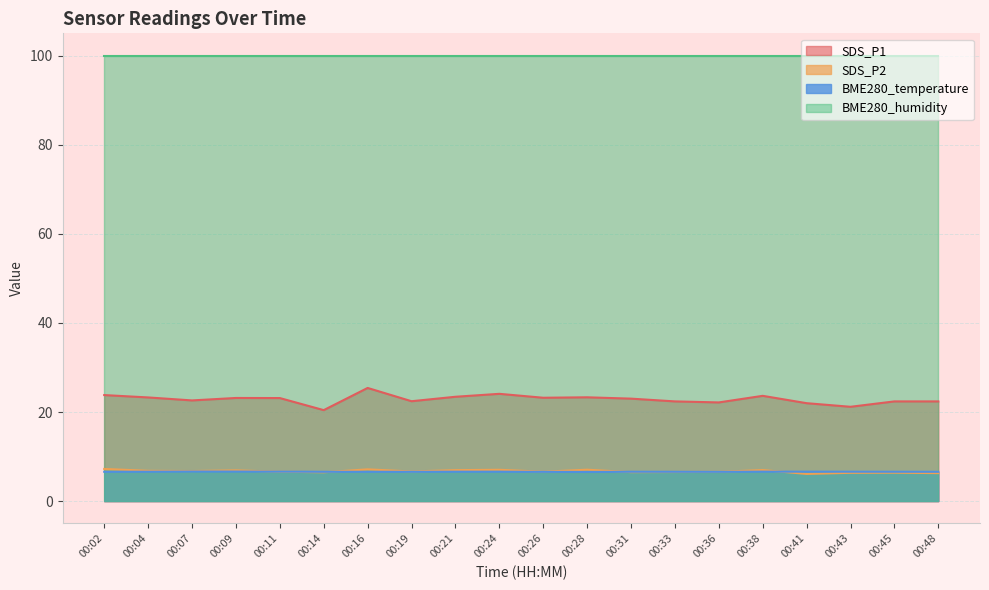

Is it true that SDS_P1 equals 5.3 at 00:26?

False